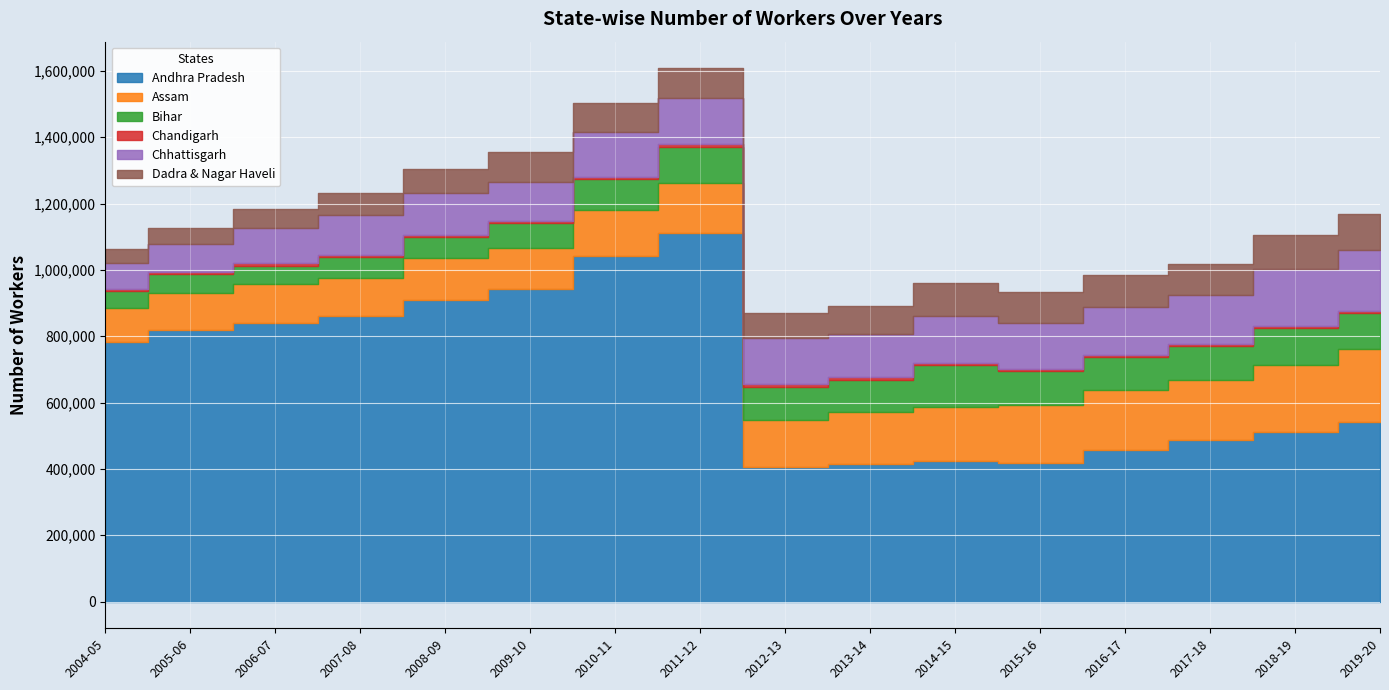

Which series has the largest range (max minus min)?

Andhra Pradesh